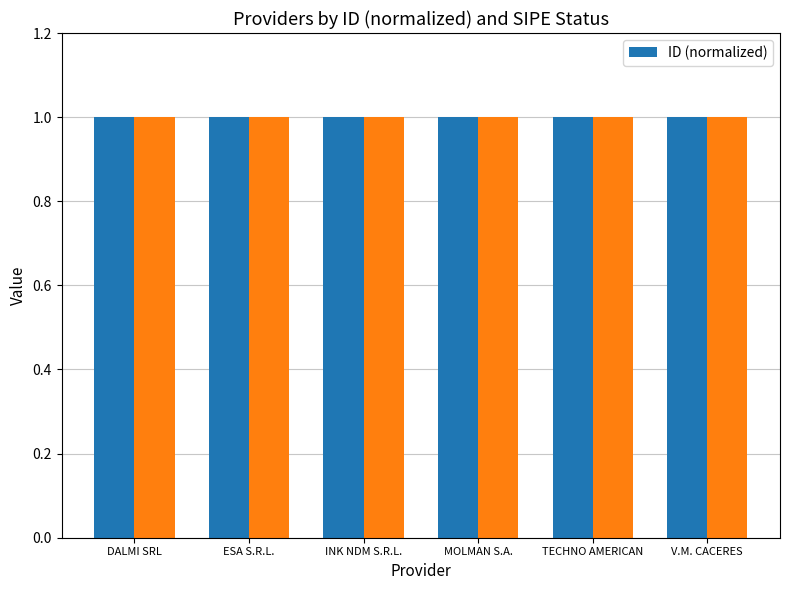

What is the minimum value shown in the chart?

1.0